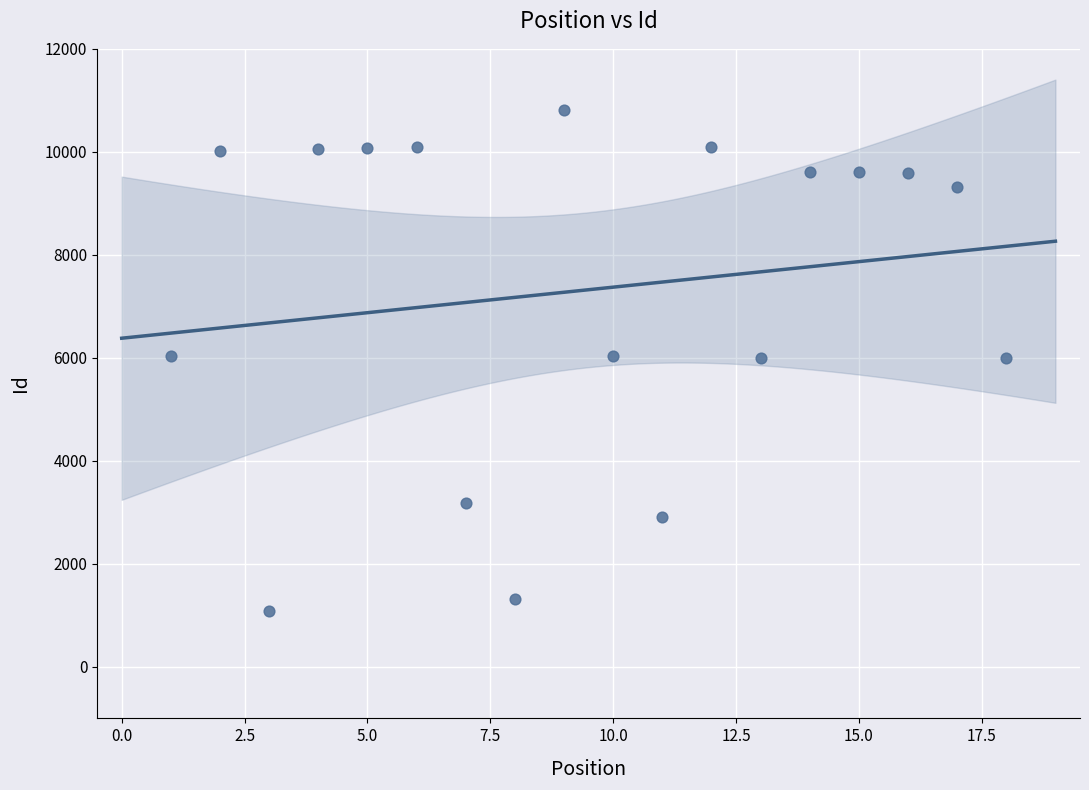

What is the range of X values (max minus min)?

17